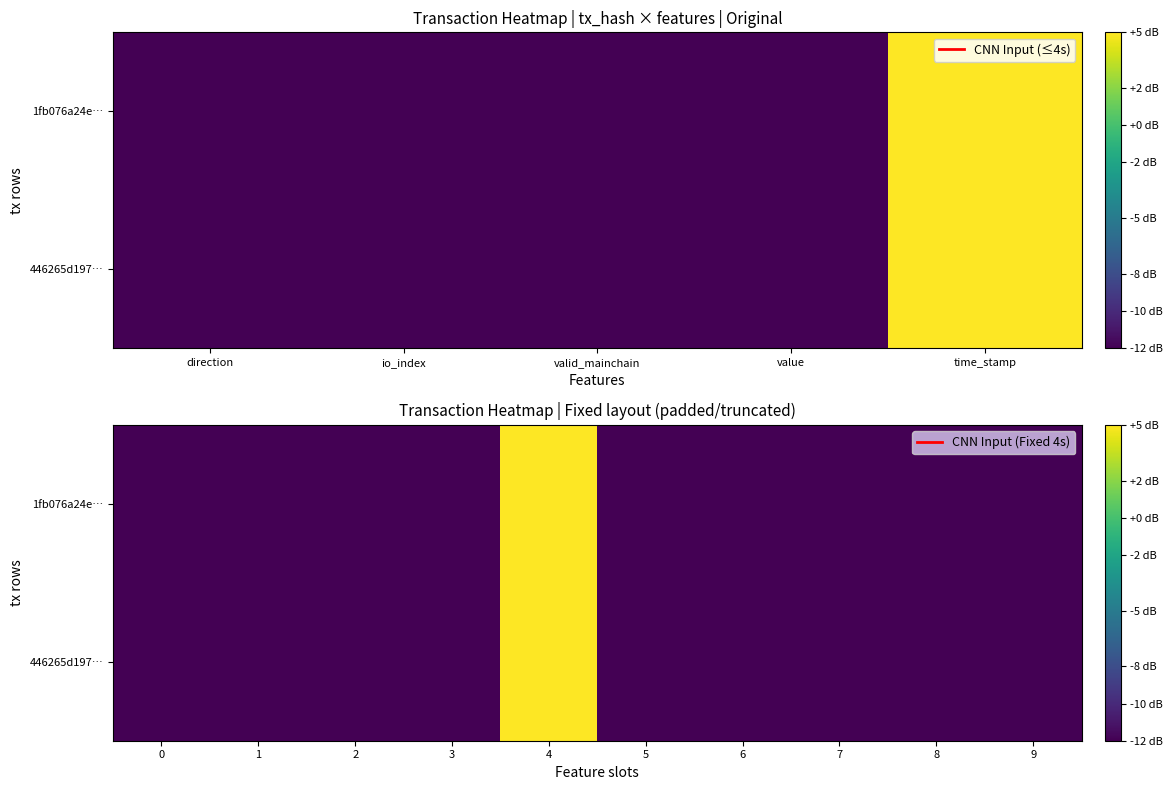

Which series has the largest total across all categories?

446265d197…